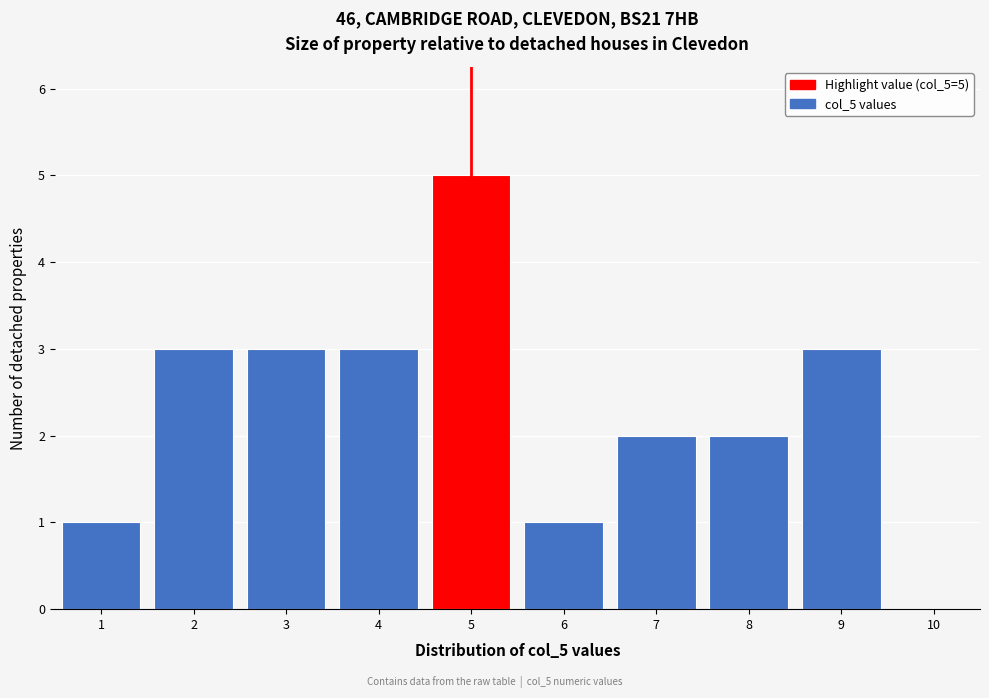

Over which range of the x-axis is the bar tallest?

4.5 to 5.5